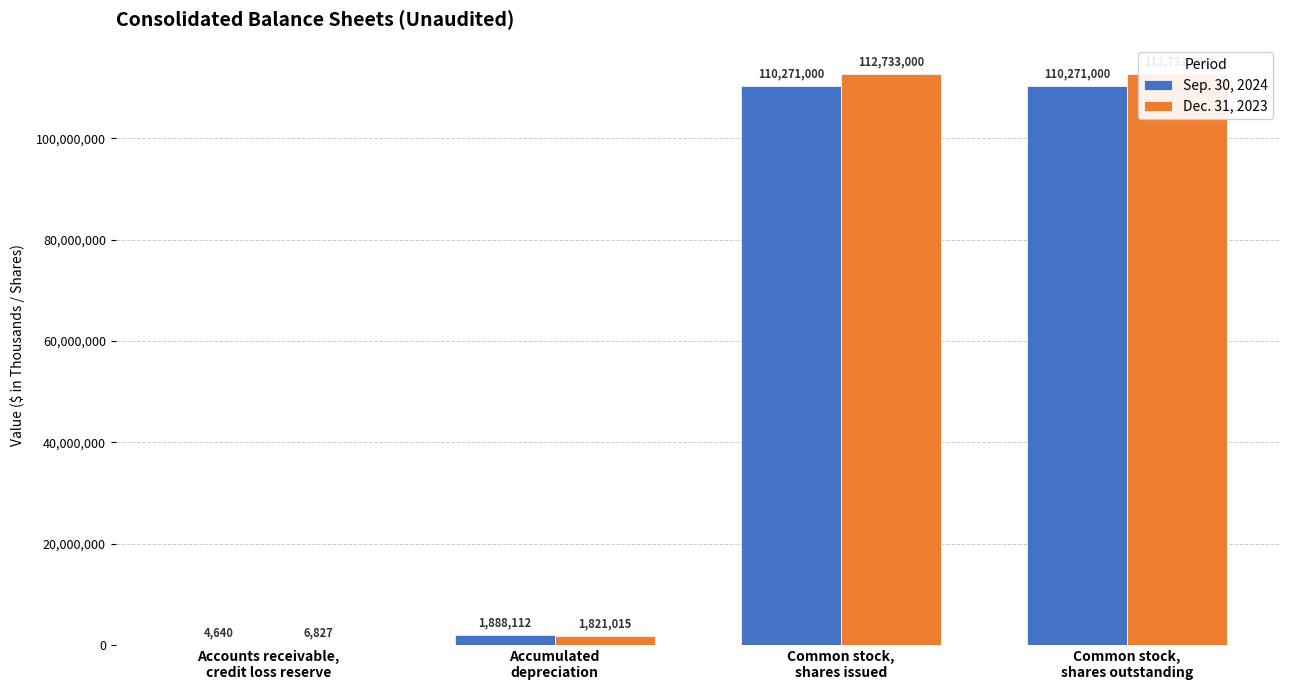

What is the sum of the Sep. 30, 2024 values at Common stock,
shares outstanding and Accumulated
depreciation?

112159112